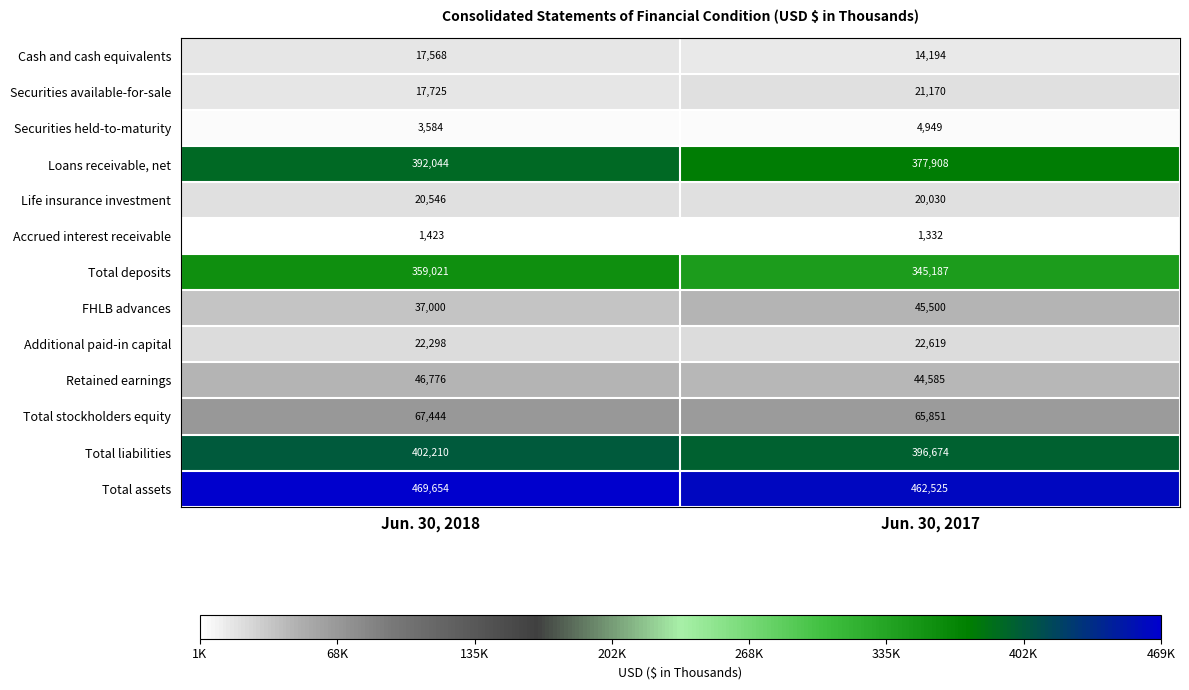

Reading left to right, extract all data points from this chart.

Cash and cash equivalents: 17568	14194
Securities available-for-sale: 17725	21170
Securities held-to-maturity: 3584	4949
Loans receivable, net: 392044	377908
Life insurance investment: 20546	20030
Accrued interest receivable: 1423	1332
Total deposits: 359021	345187
FHLB advances: 37000	45500
Additional paid-in capital: 22298	22619
Retained earnings: 46776	44585
Total stockholders equity: 67444	65851
Total liabilities: 402210	396674
Total assets: 469654	462525